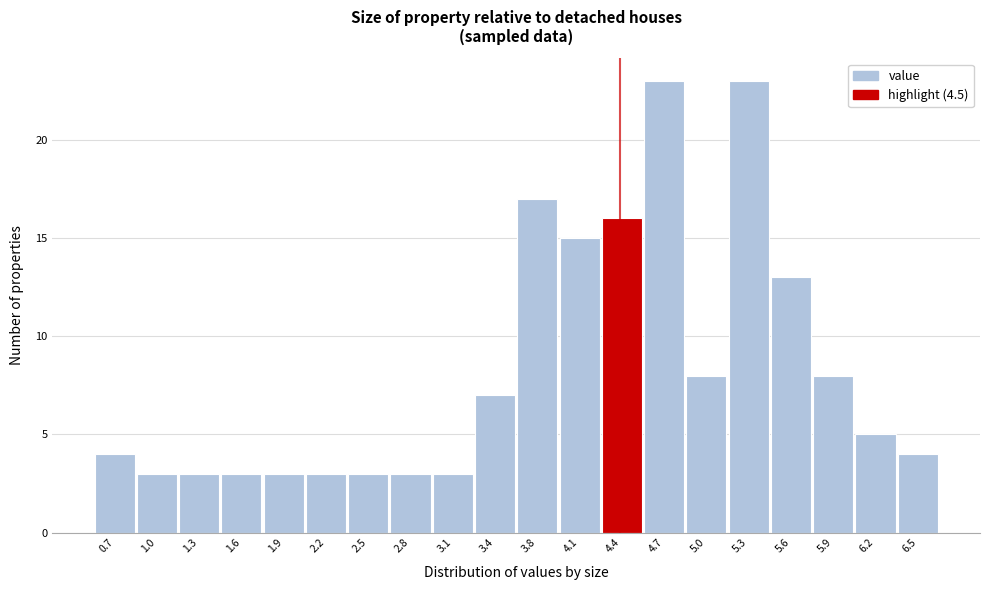

Reading right to left, what are all the values shown in this chart?

6.5=4	6.2=5	5.9=8	5.6=13	5.3=23	5.0=8	4.7=23	4.4=16	4.1=15	3.8=17	3.4=7	3.1=3	2.8=3	2.5=3	2.2=3	1.9=3	1.6=3	1.3=3	1.0=3	0.7=4